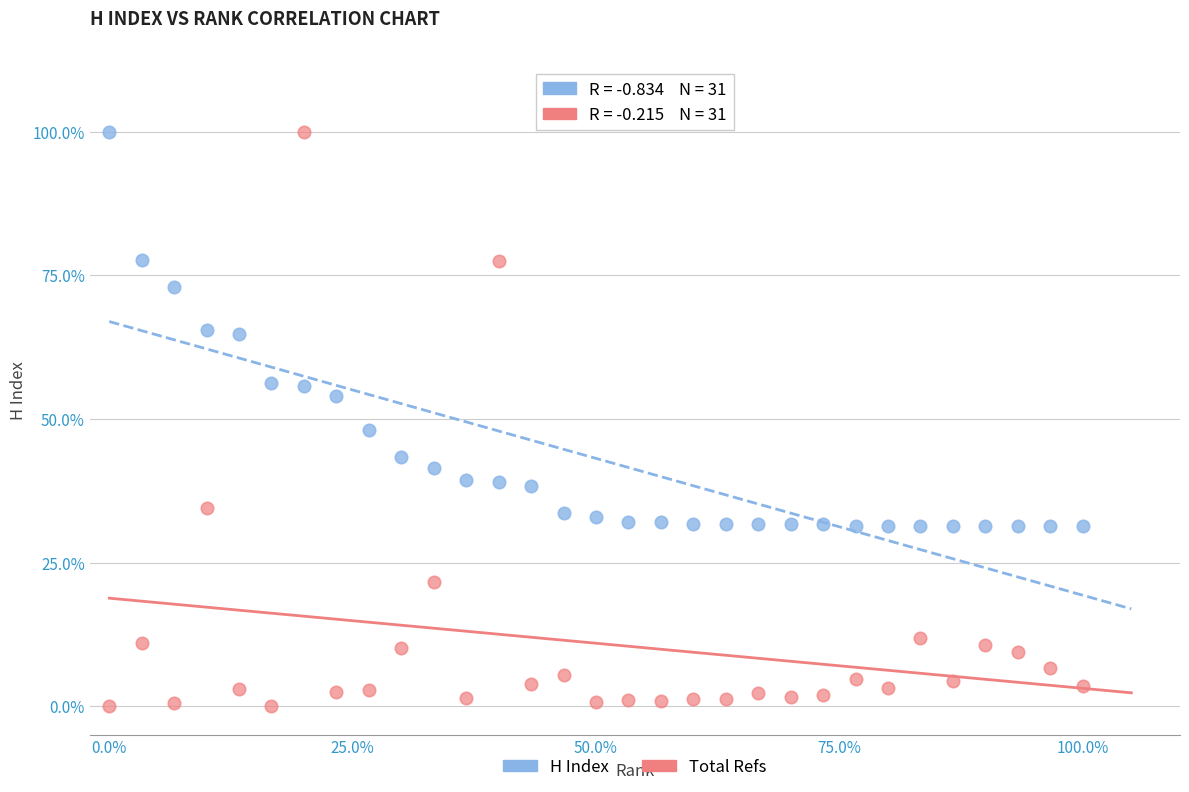

Across all series, what Y value is closest to 50?

48.1